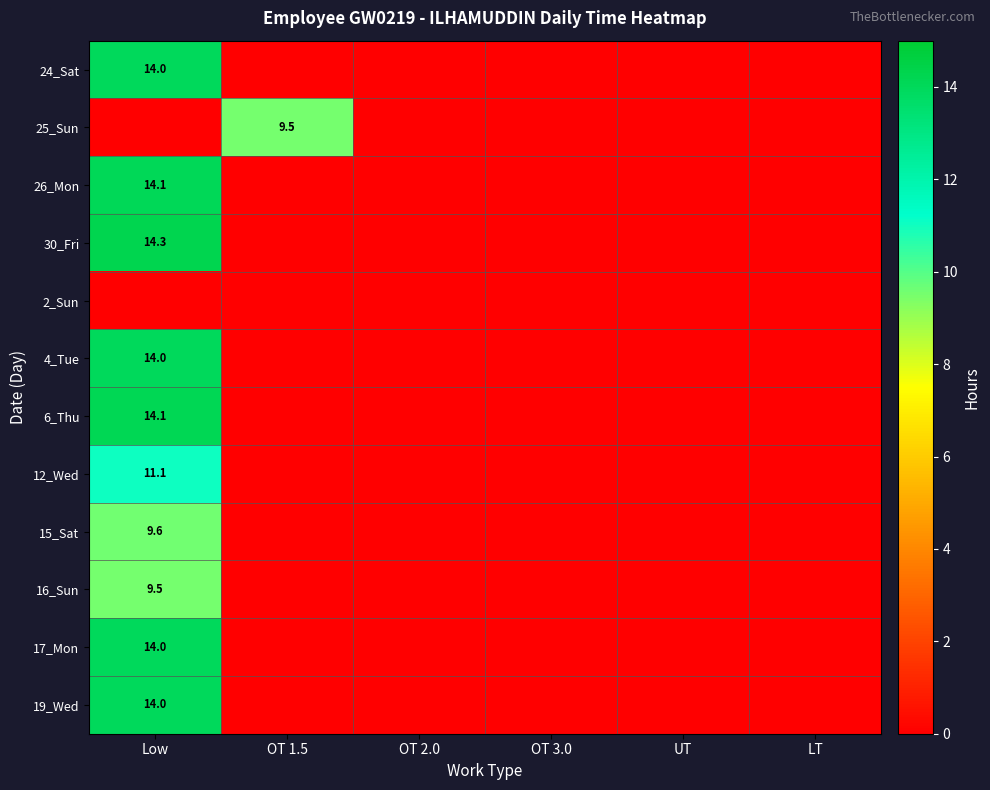

The value of 25_Sun at OT 1.5 is 9.5. True or false?

True